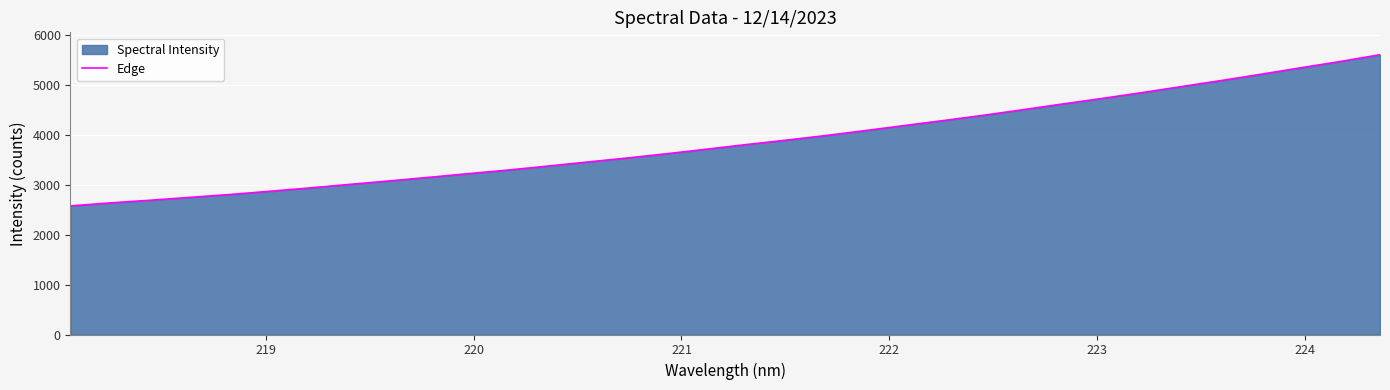

How many distinct data groups are displayed?

1